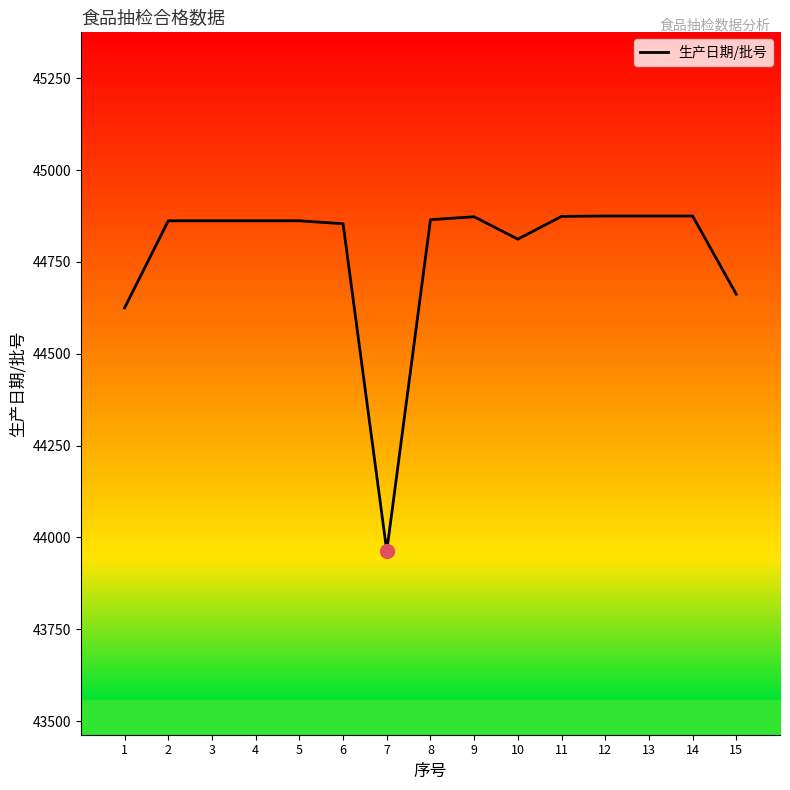

What is the approximate value at 13?

44875